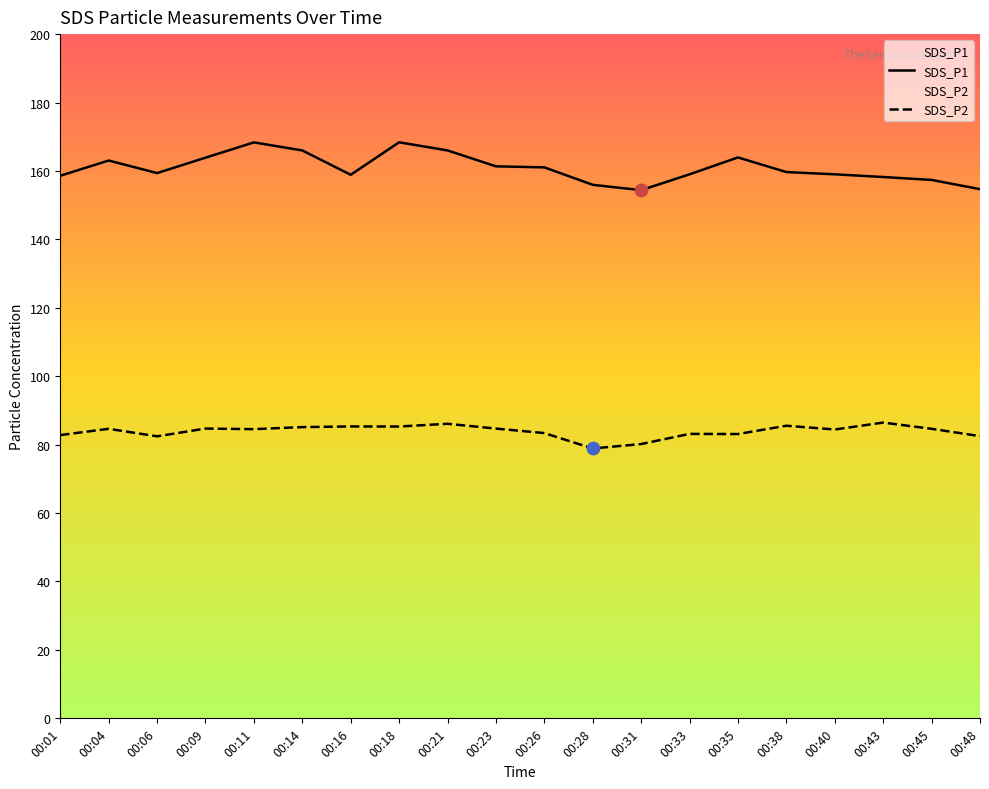

At which category is the sum across all series the highest?

00:18